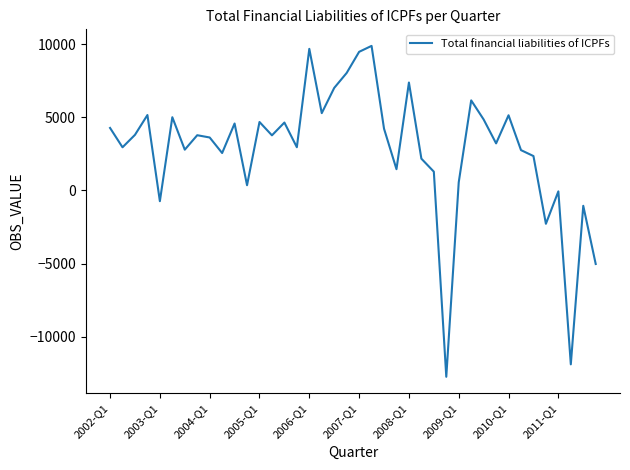

What is the minimum value shown in the chart?

-12739